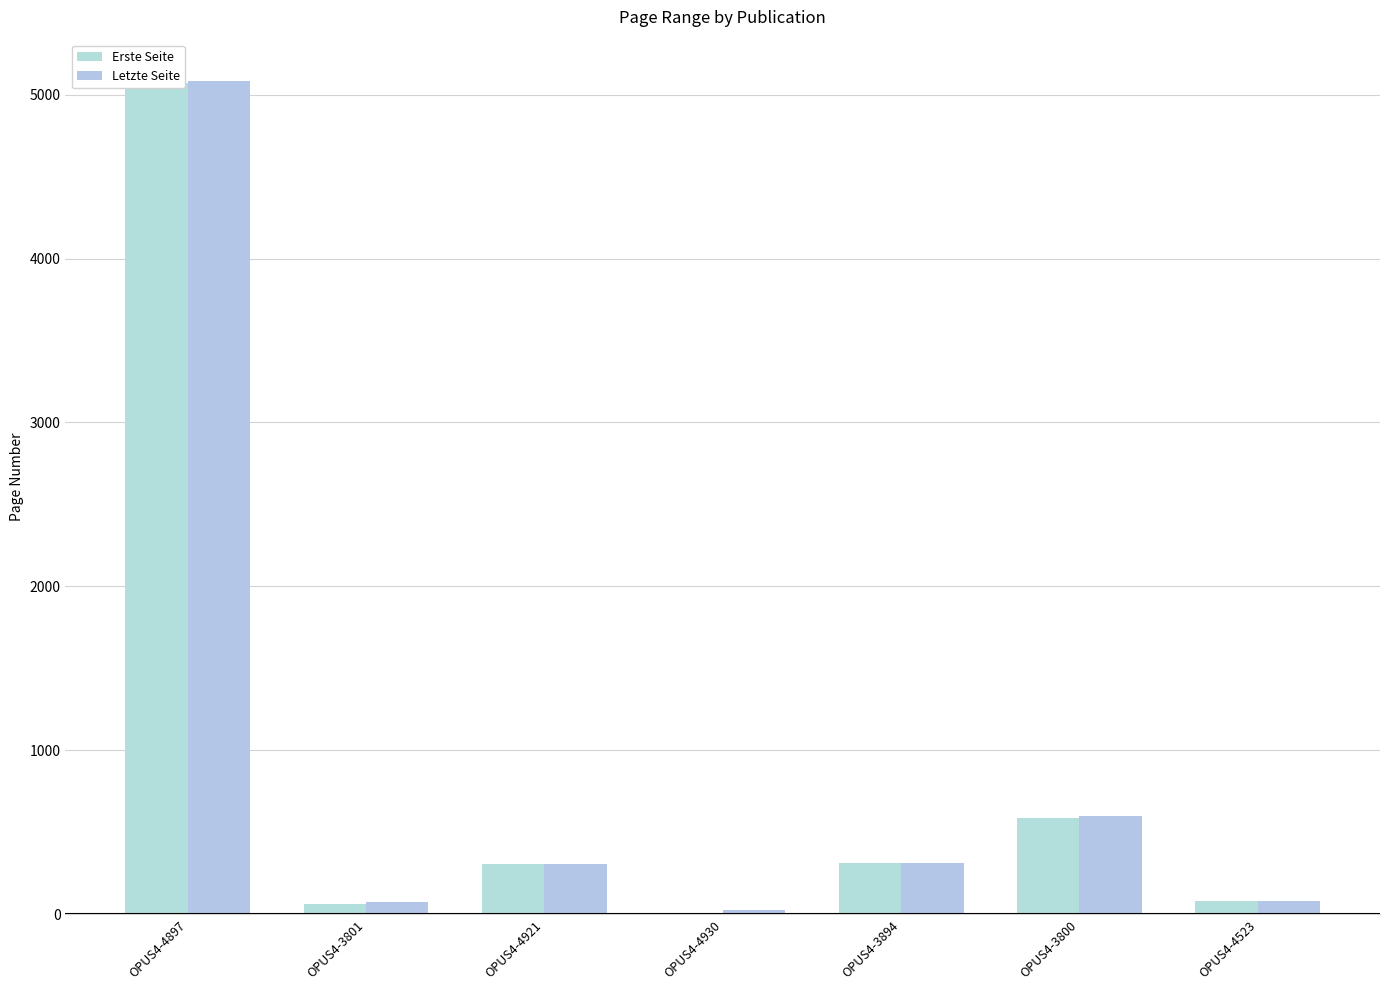

What is the spread (max minus min) of values at OPUS4-3894?

1